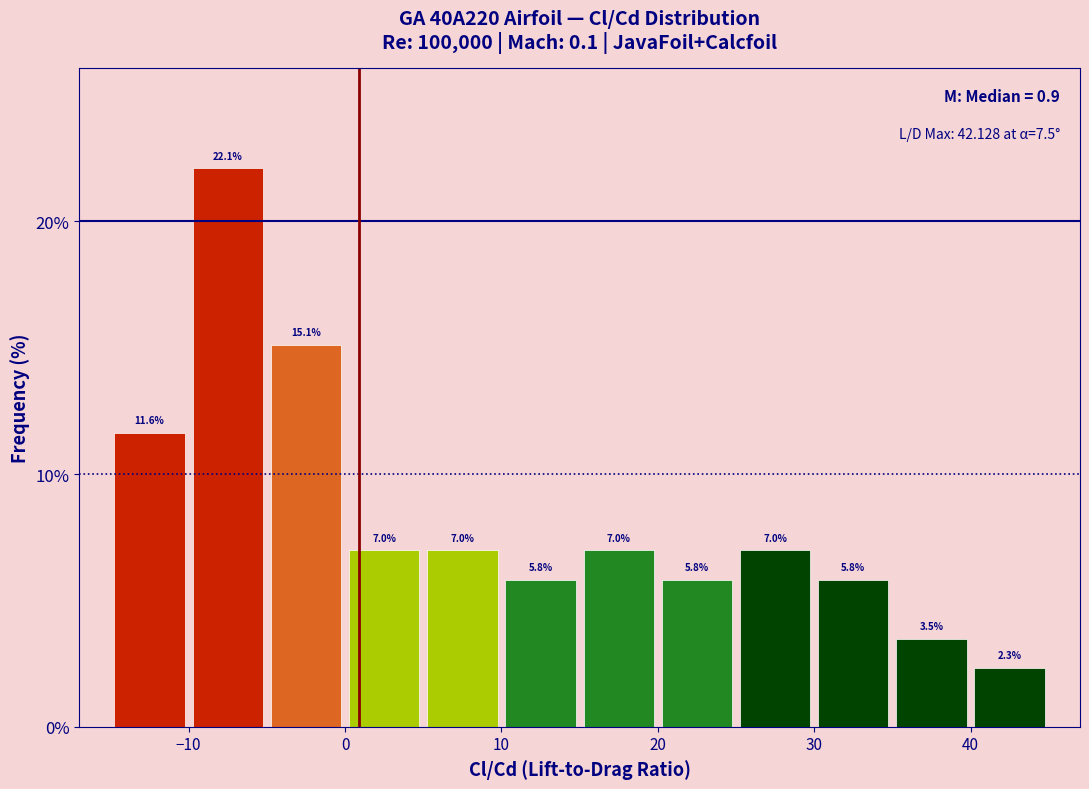

Over which range of the x-axis is the bar tallest?

-10 to -5